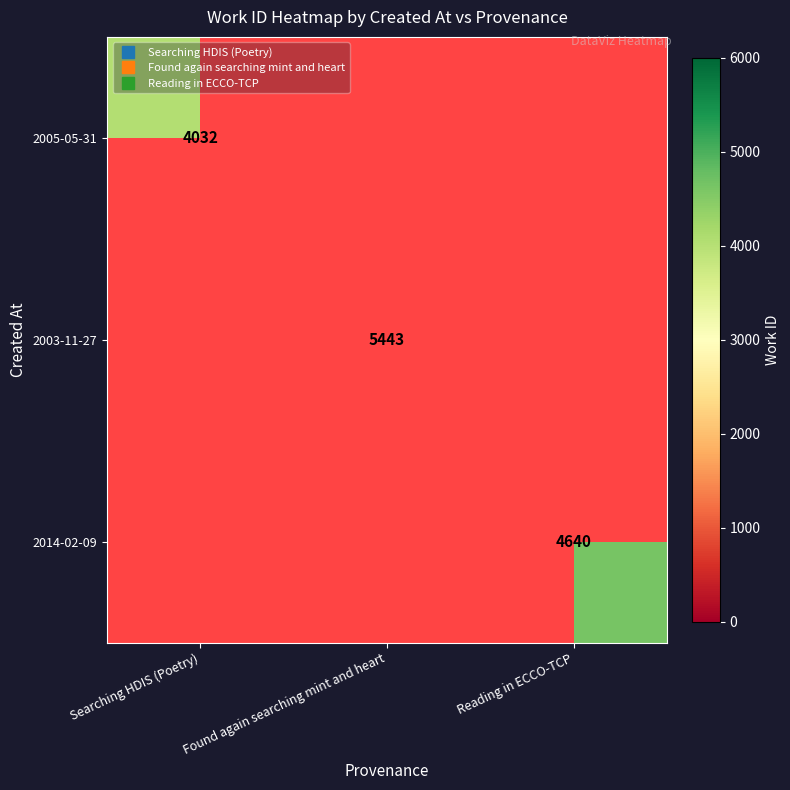

The value of 2014-02-09 at Reading in ECCO-TCP is 4640.0. True or false?

True